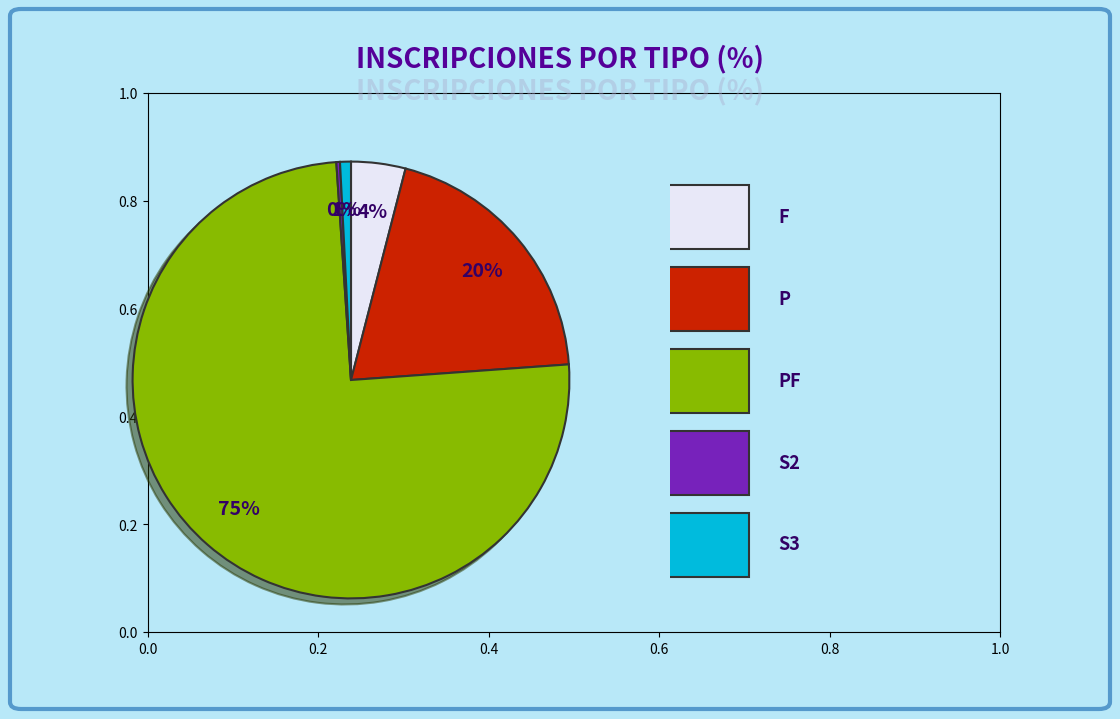

Is there any slice that represents more than half of the pie?

Yes